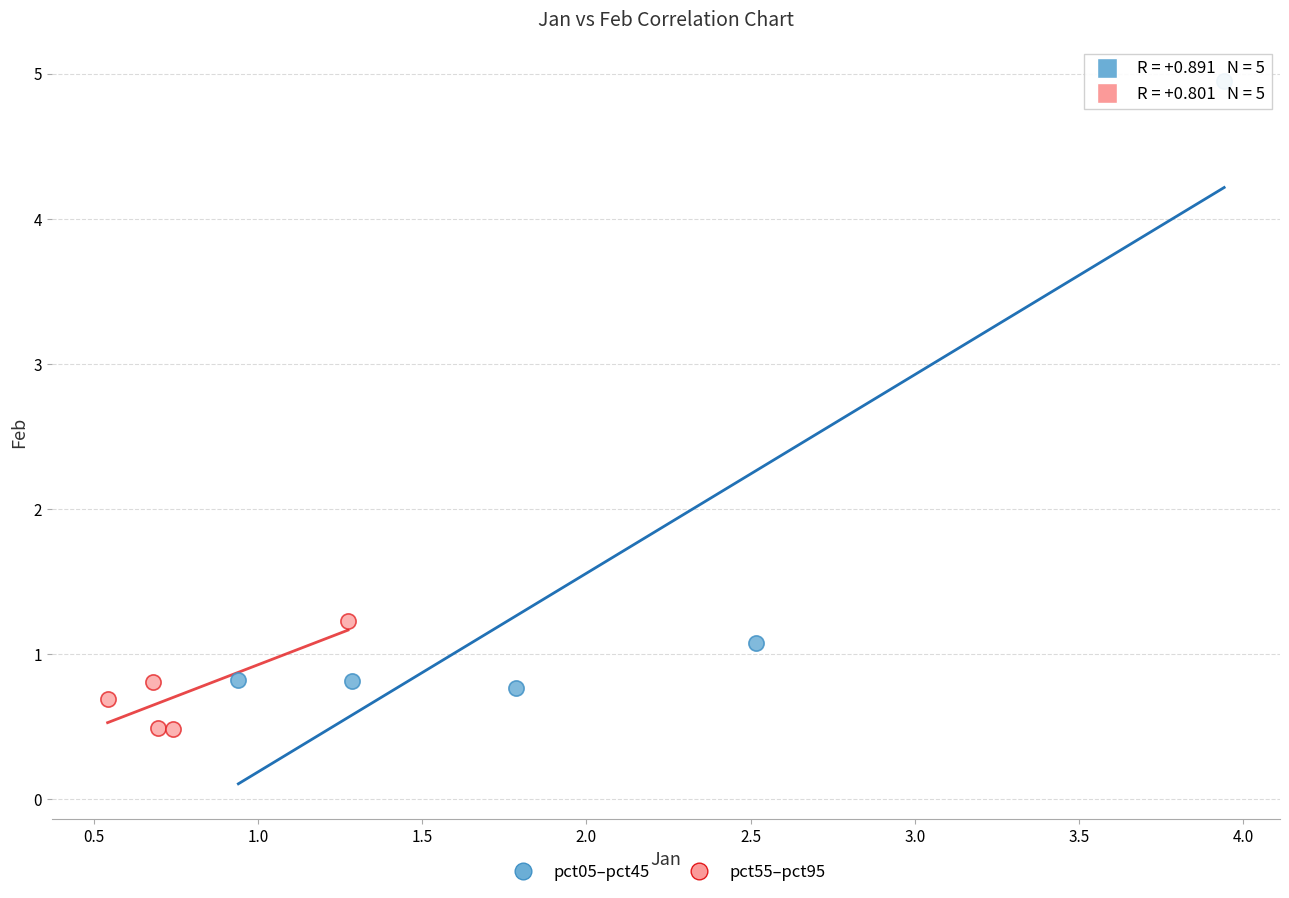

Which series has the largest Y range (max minus min)?

pct05–pct45